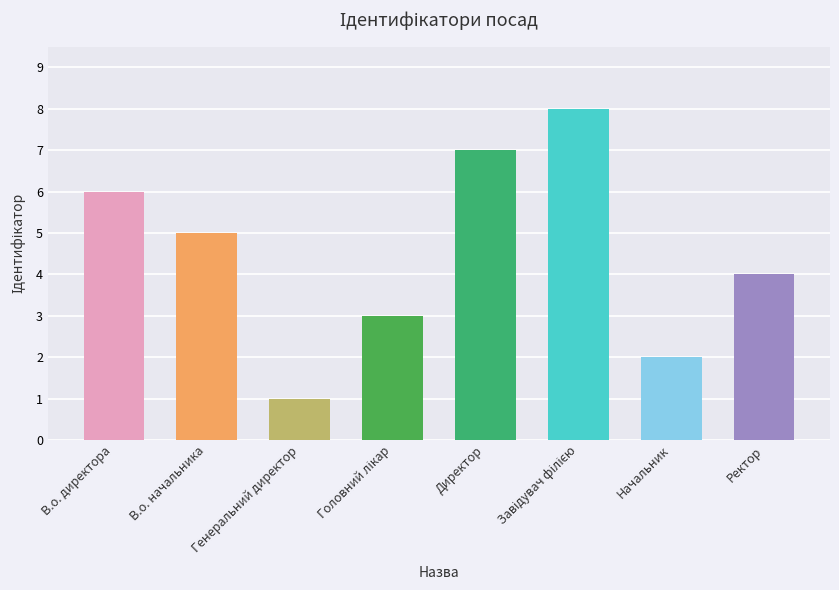

How many distinct data groups are displayed?

1